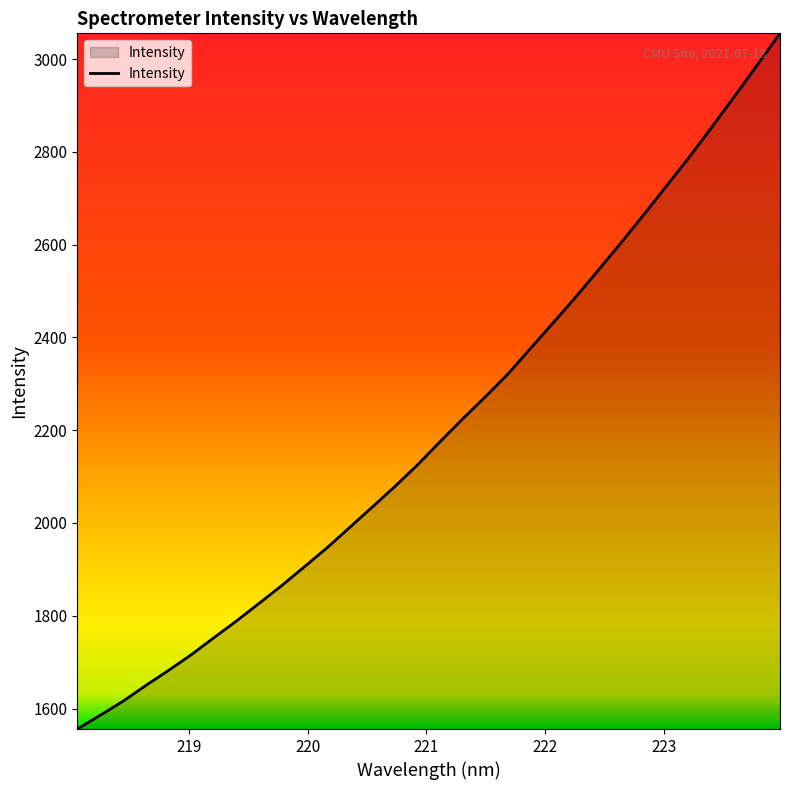

What is the difference between the maximum and minimum values?

1499.6